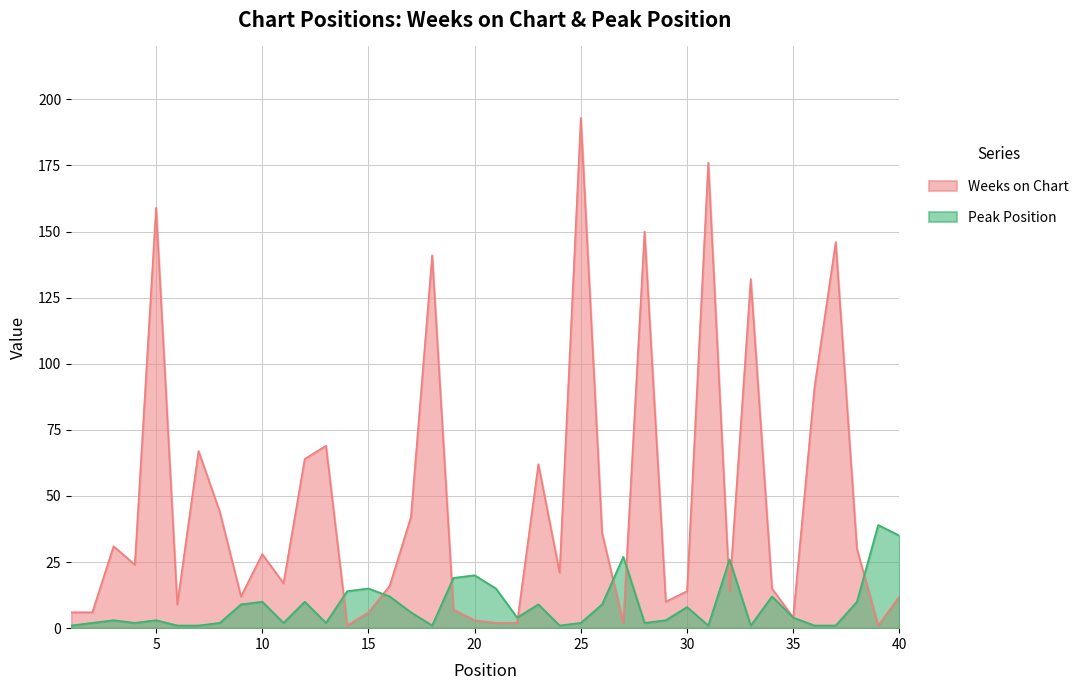

Reading right to left, transcribe all the data shown in this chart.

Weeks on Chart: 12	1	30	146	91	4	15	132	14	176	14	10	150	2	36	193	21	62	2	2	3	7	141	42	16	6	1	69	64	17	28	12	44	67	9	159	24	31	6	6
Peak Position: 35	39	10	1	1	4	12	1	26	1	8	3	2	27	9	2	1	9	4	15	20	19	1	6	12	15	14	2	10	2	10	9	2	1	1	3	2	3	2	1